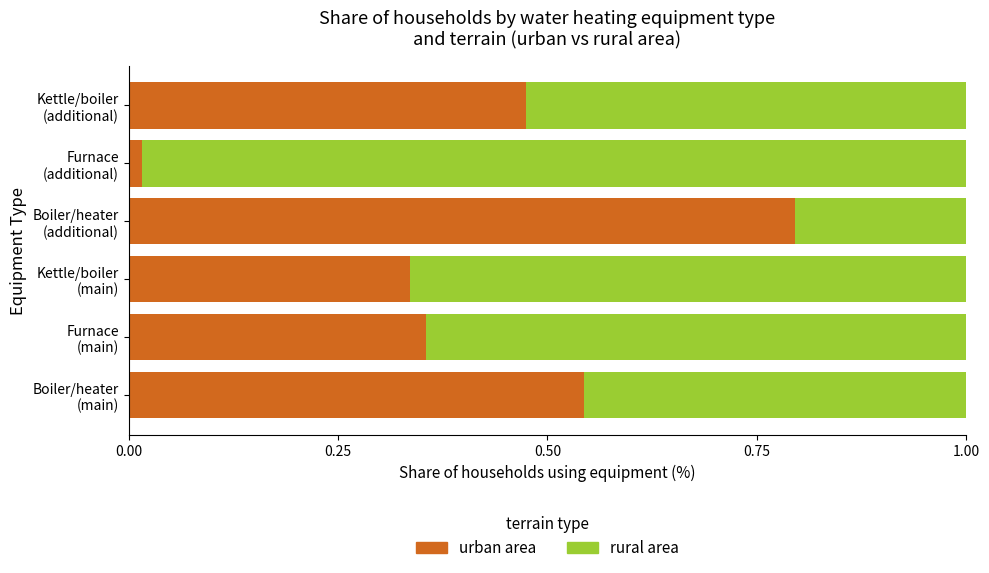

What is the difference between the maximum and minimum values in the urban area series?

0.8